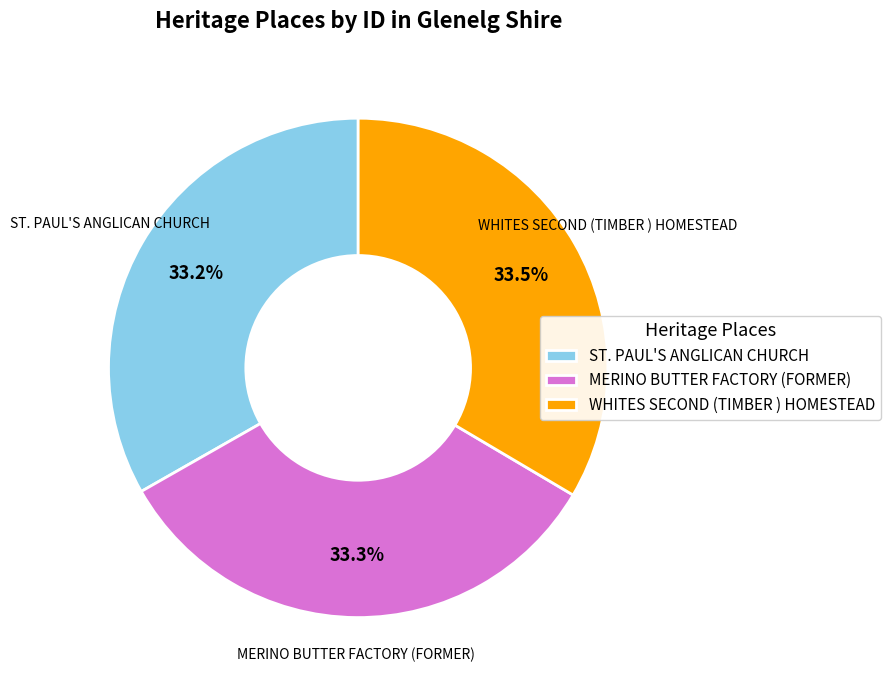

How many slices are in this pie chart?

3